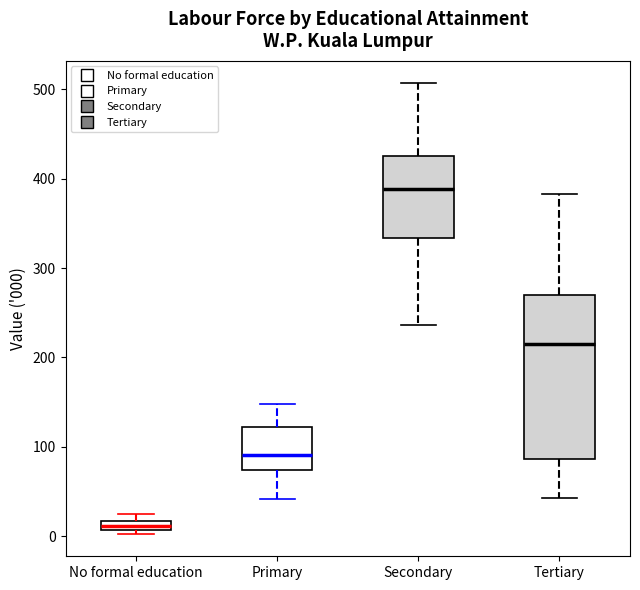

Where does the lower whisker of the box for Primary end on the y-axis? The values are not printed on the chart, so give them approximately, as read against the axis.

40